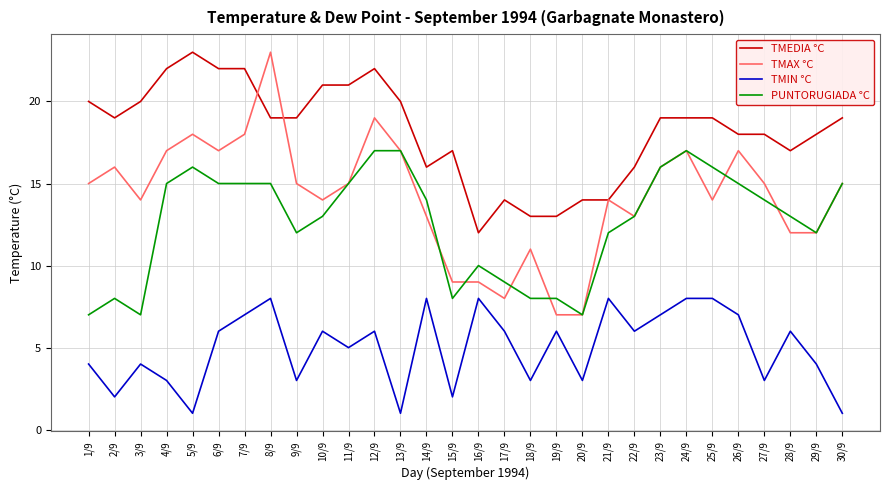

What is the average value of the PUNTORUGIADA °C series?

13